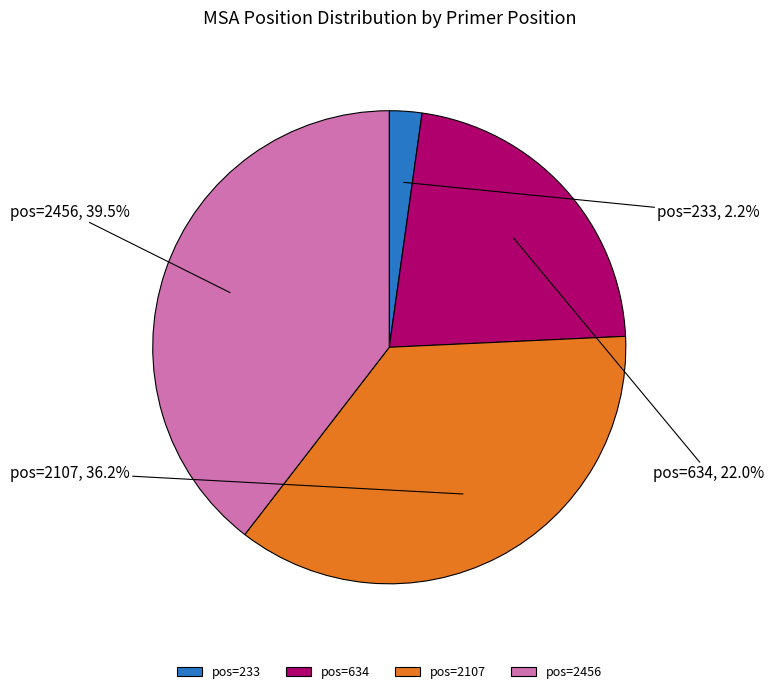

Rank the categories by value from highest to lowest.

pos=2456, pos=2107, pos=634, pos=233